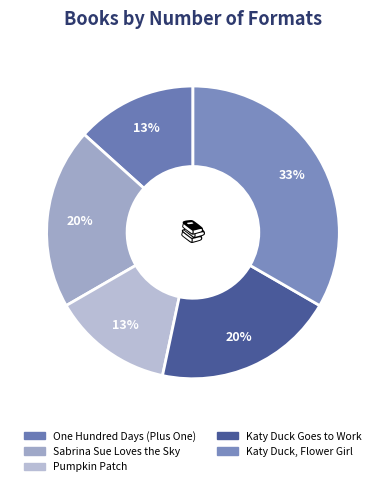

Is it true that Pumpkin Patch is 1% of the pie?

False